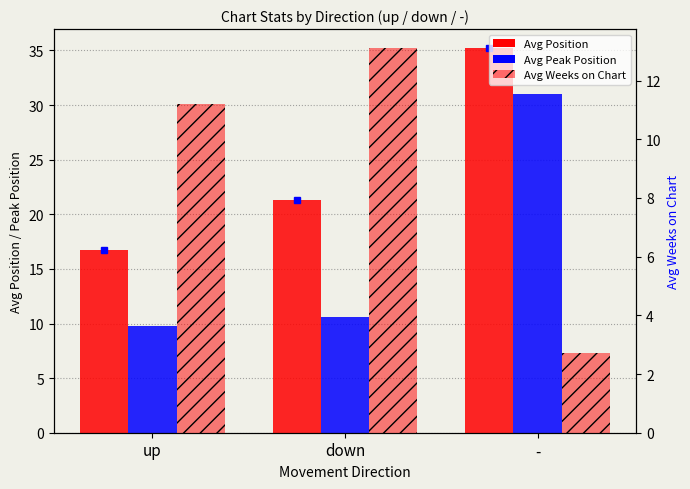

What is the label of the 1st bar from the left?

up